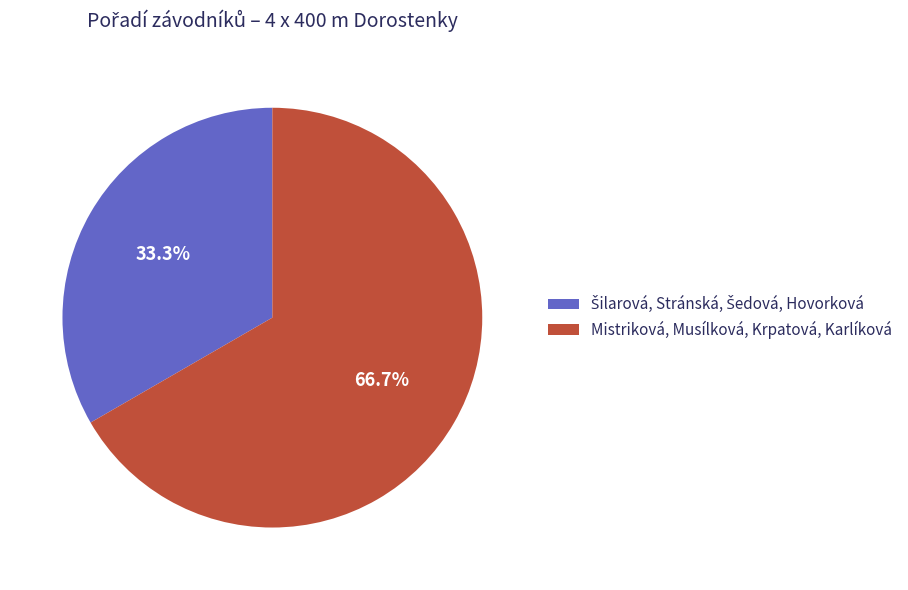

What is the largest slice in the pie chart?

Mistriková, Musílková, Krpatová, Karlíková